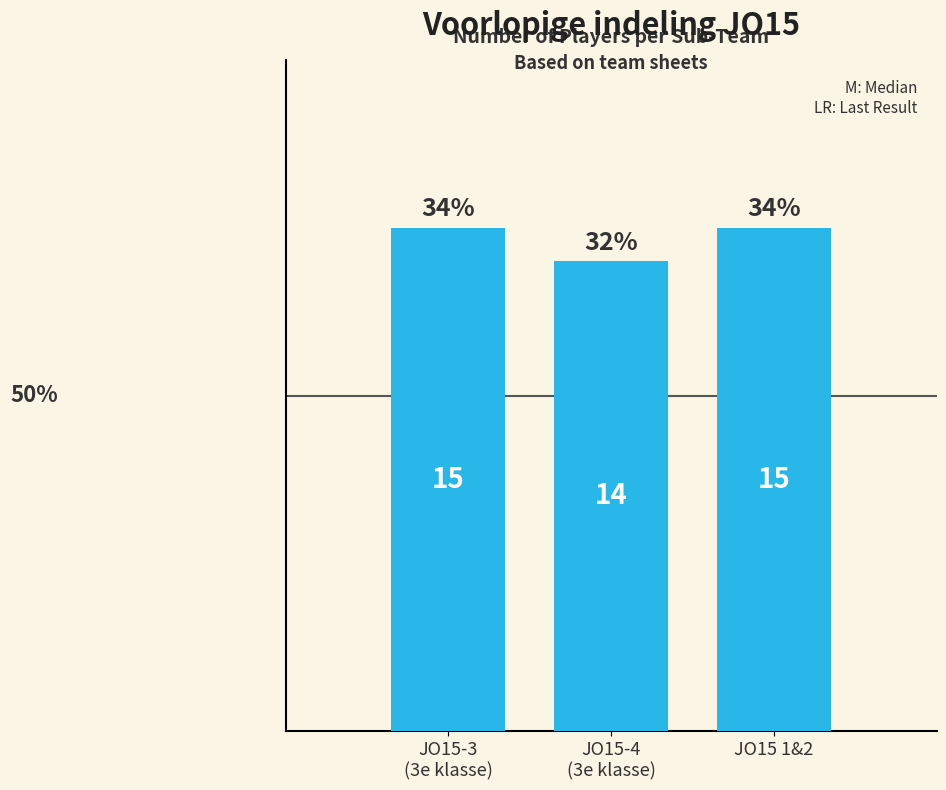

What is the average value?

15